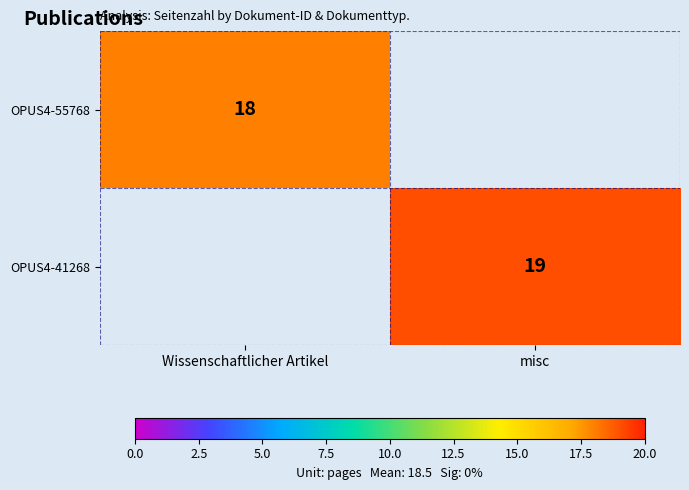

Is it true that OPUS4-55768 equals 11 at Wissenschaftlicher Artikel?

False